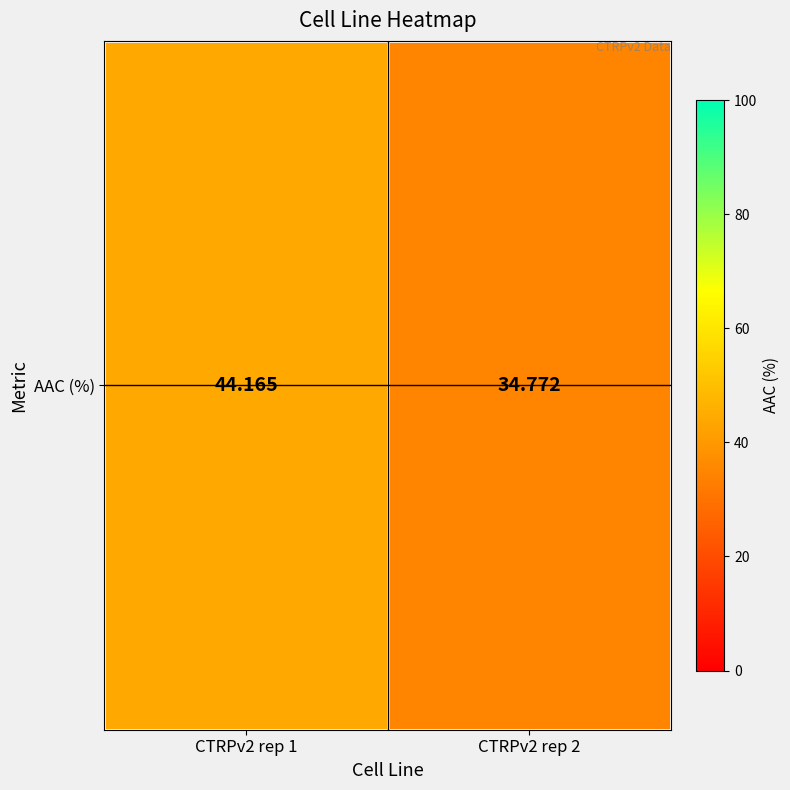

Reading left to right, what are all the values shown in this chart?

44.2	34.8